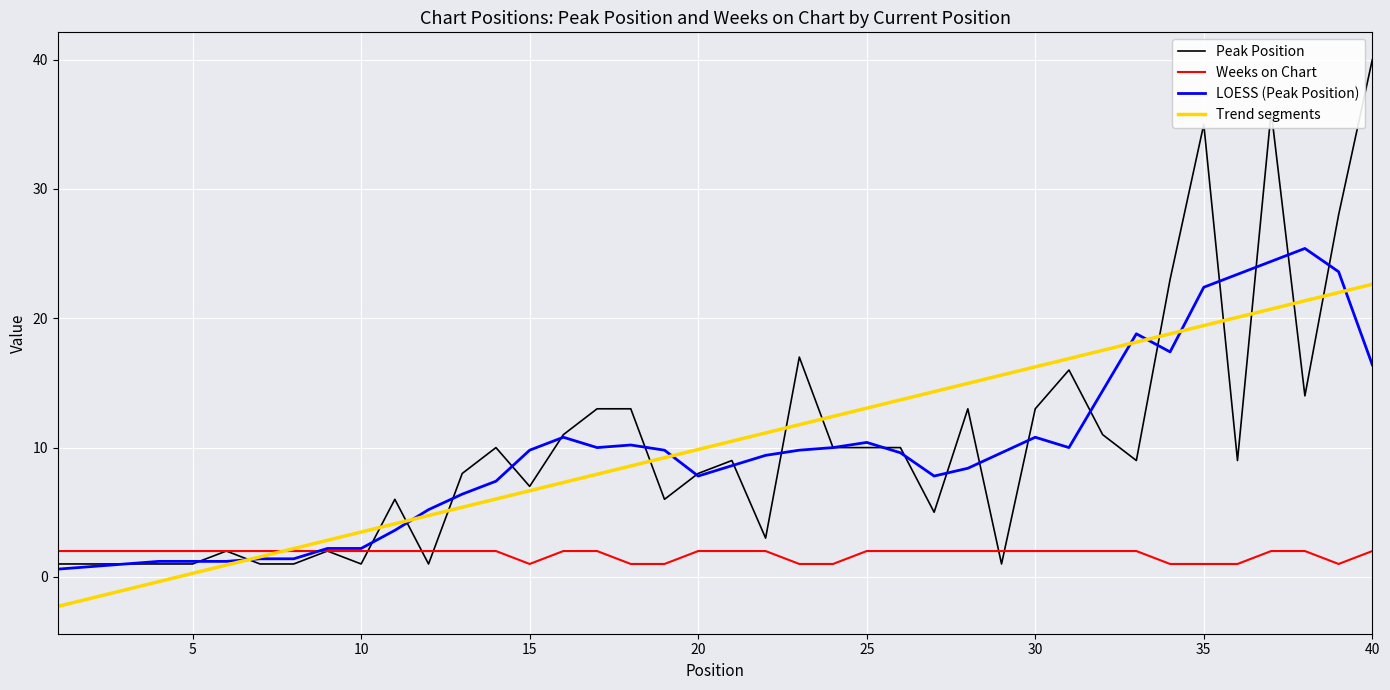

Which series has the widest spread of values?

Peak Position